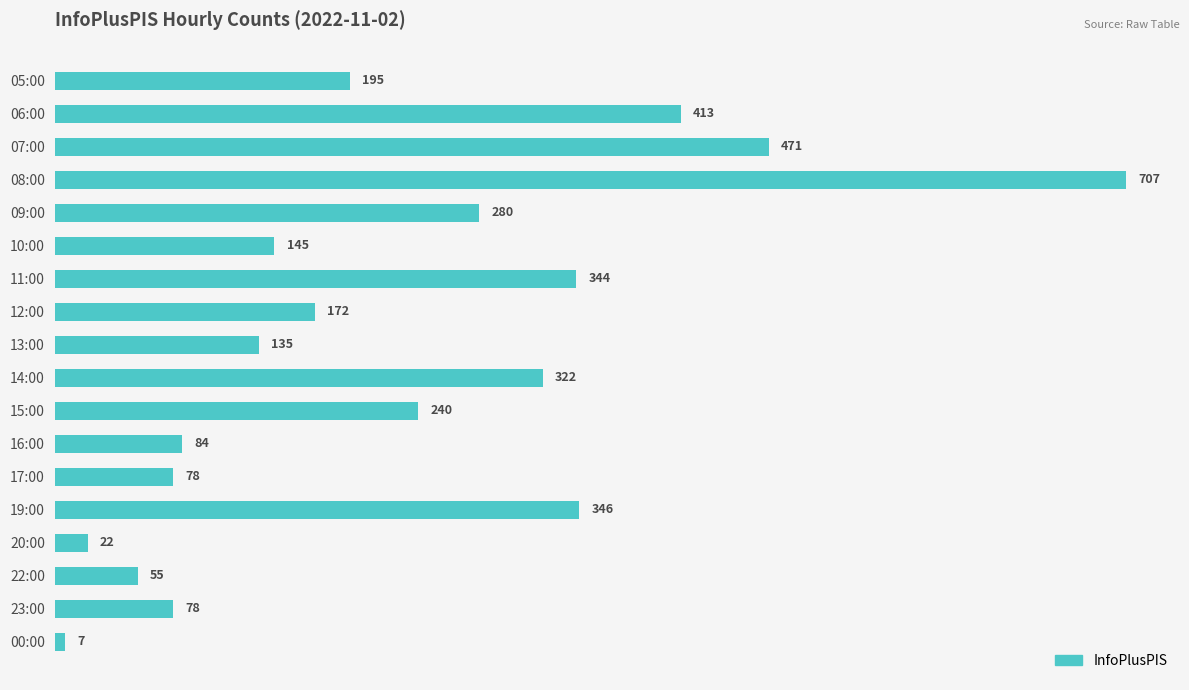

Between 15:00 and 22:00, which is larger?

15:00